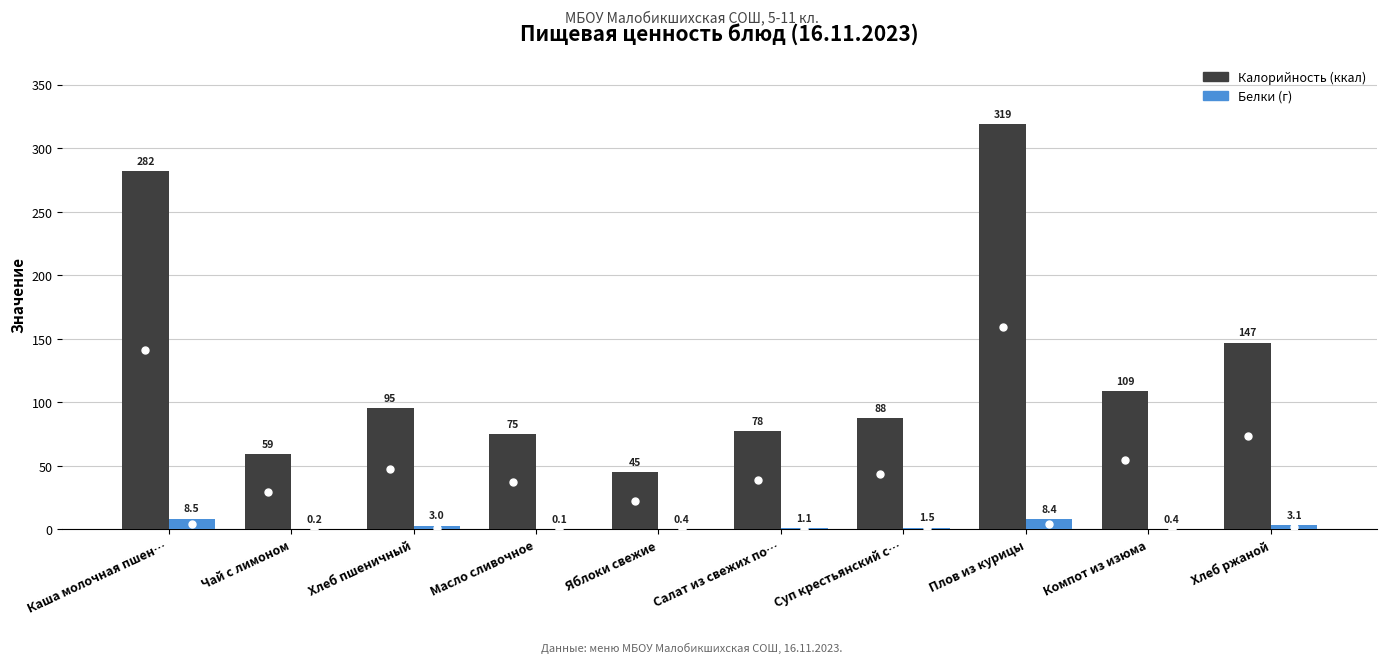

At which category is the sum across all series the highest?

Плов из курицы